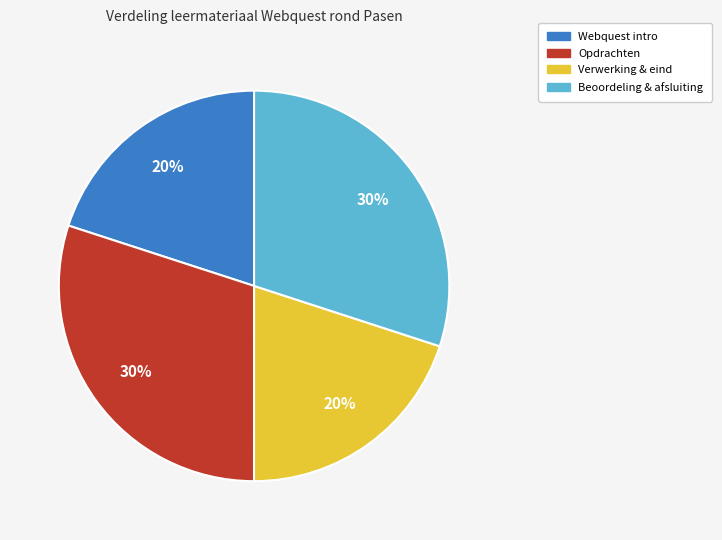

What percentage is the Webquest intro slice, to the nearest percent?

20%